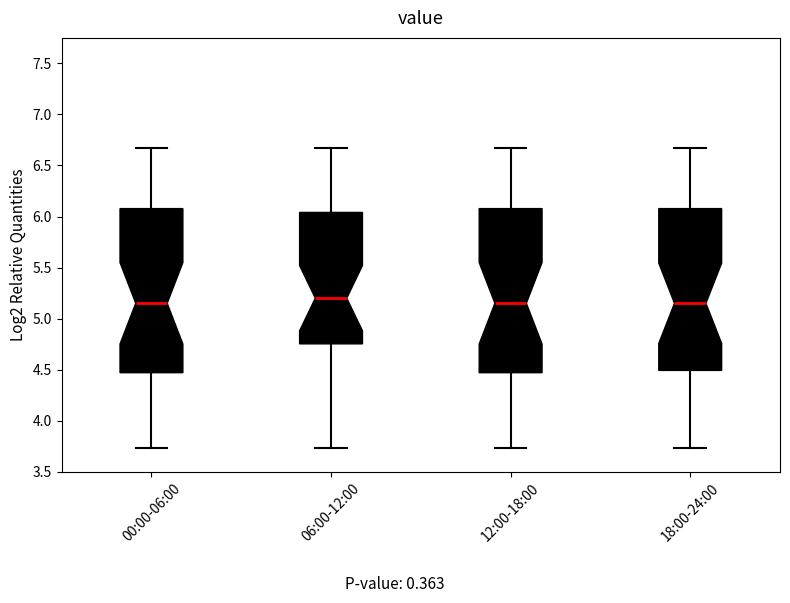

Where does the median line of the box for 12:00-18:00 sit on the y-axis? The values are not printed on the chart, so give them approximately, as read against the axis.

5.15